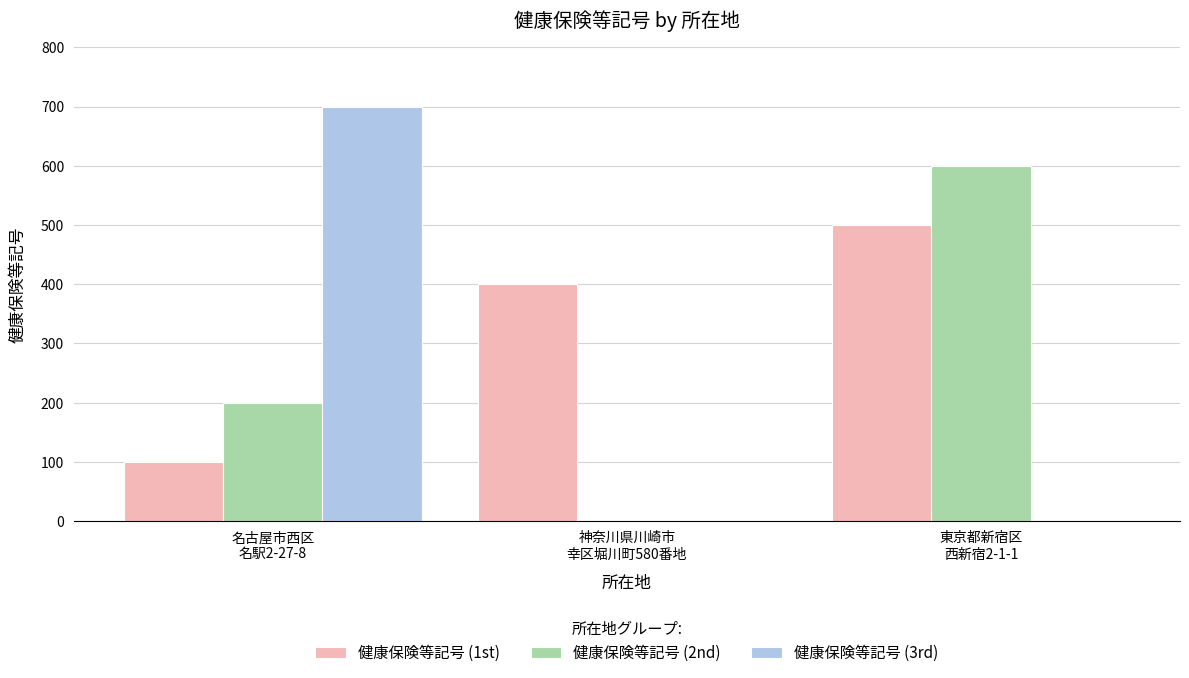

Reading left to right, extract all data points from this chart.

健康保険等記号 (1st): 100	400	500
健康保険等記号 (2nd): 200	0	600
健康保険等記号 (3rd): 700	0	0